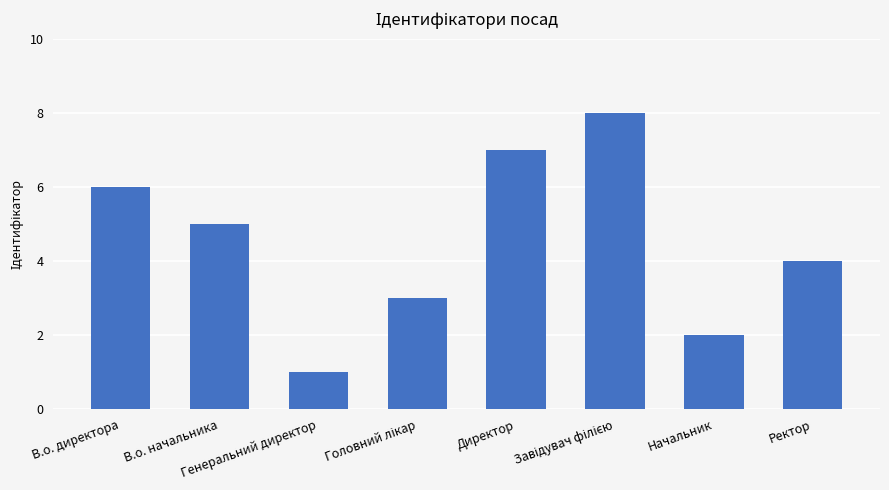

Are the bars horizontal?

No